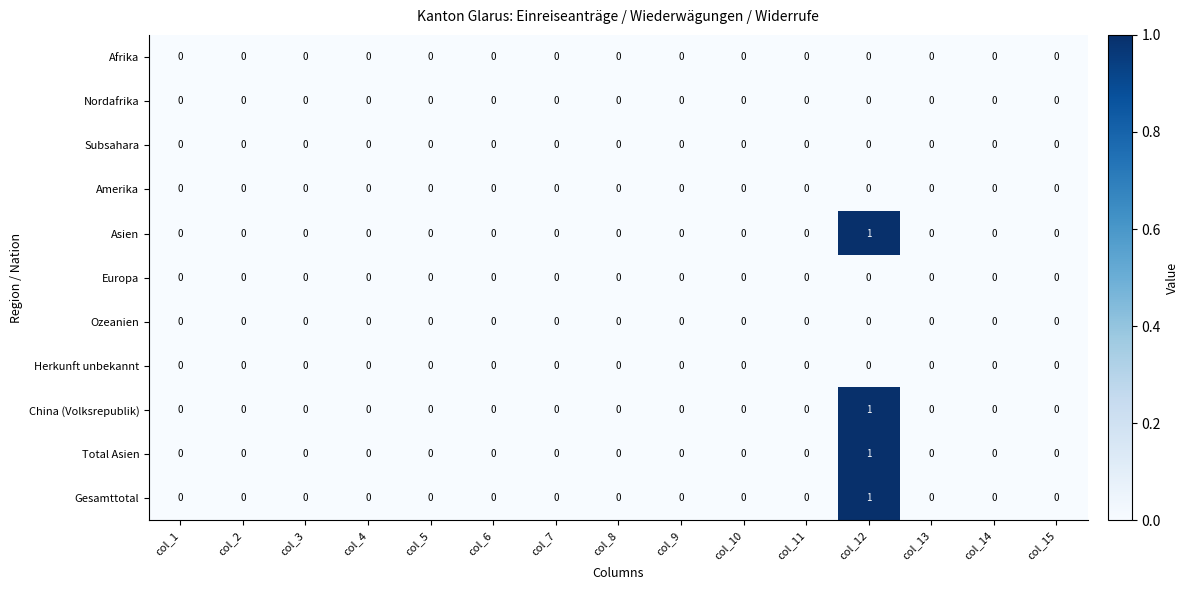

What is the maximum value shown in the chart?

1